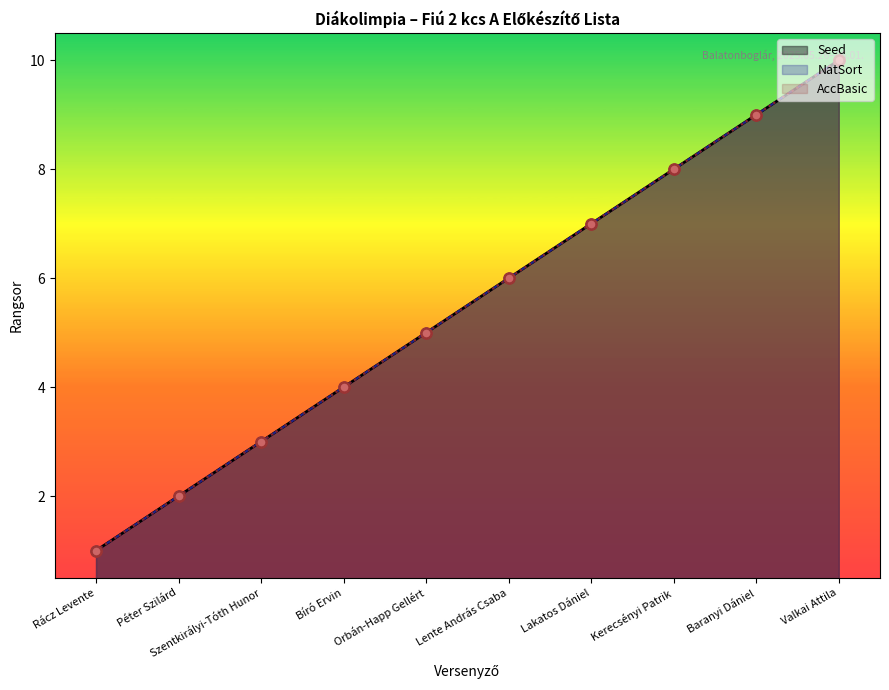

Which series has the widest spread of Y values?

Seed